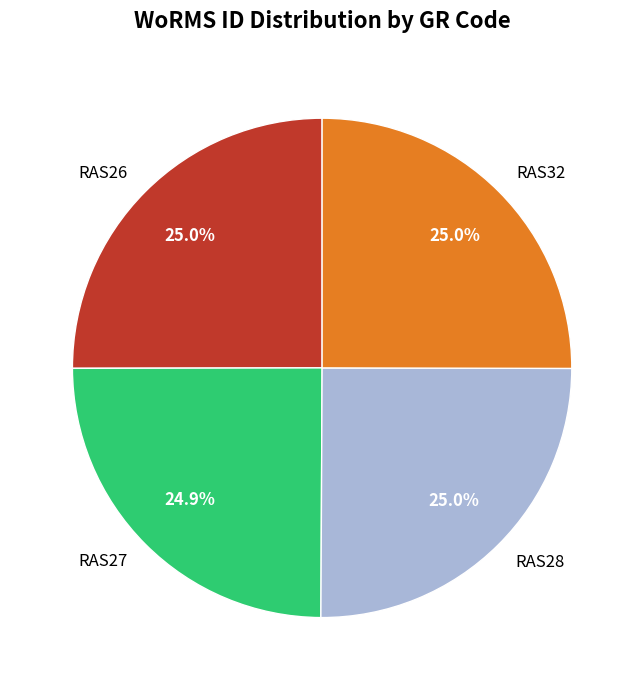

Approximately how many times larger is the value at RAS32 compared to RAS27?

1.0